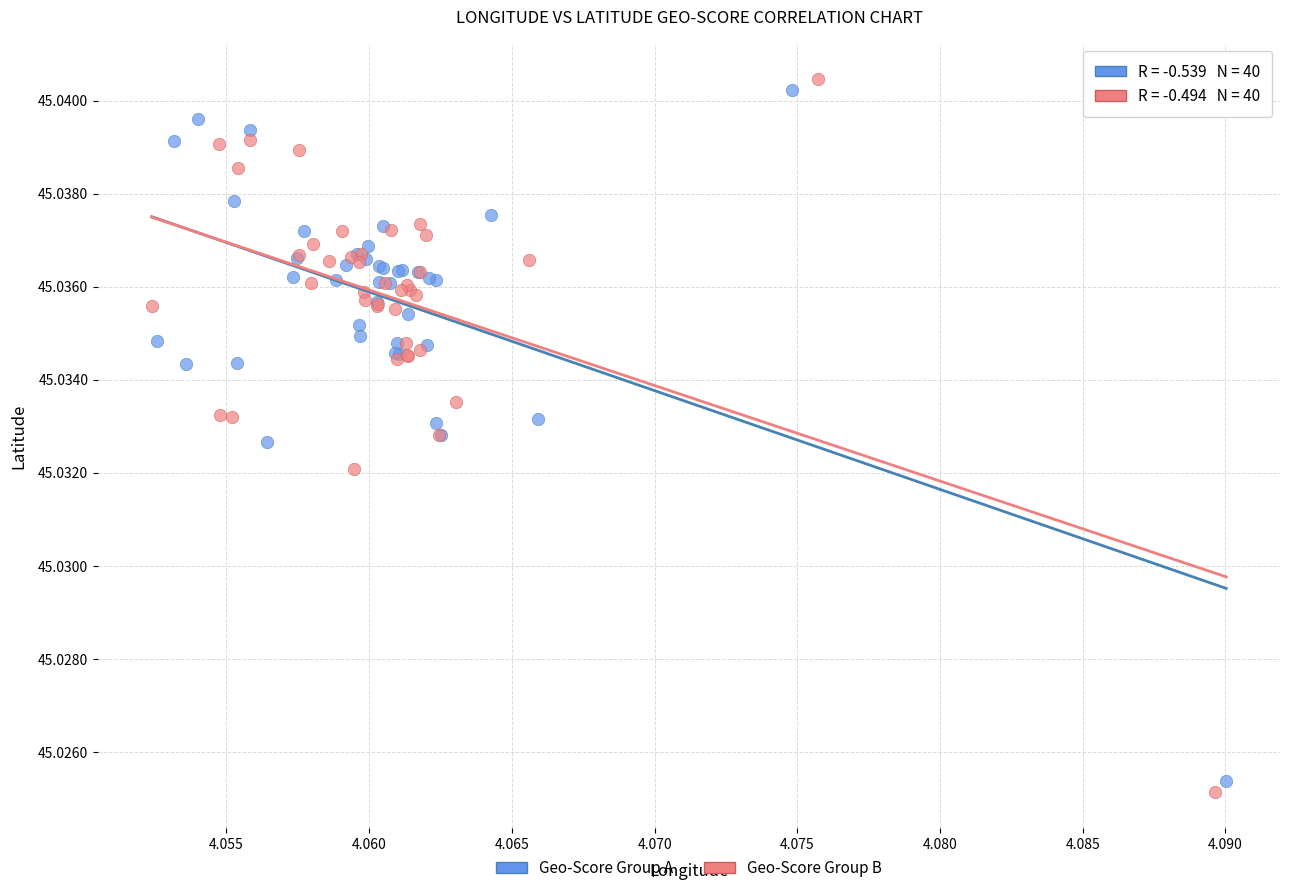

Which series has the widest spread of Y values?

Geo-Score Group B